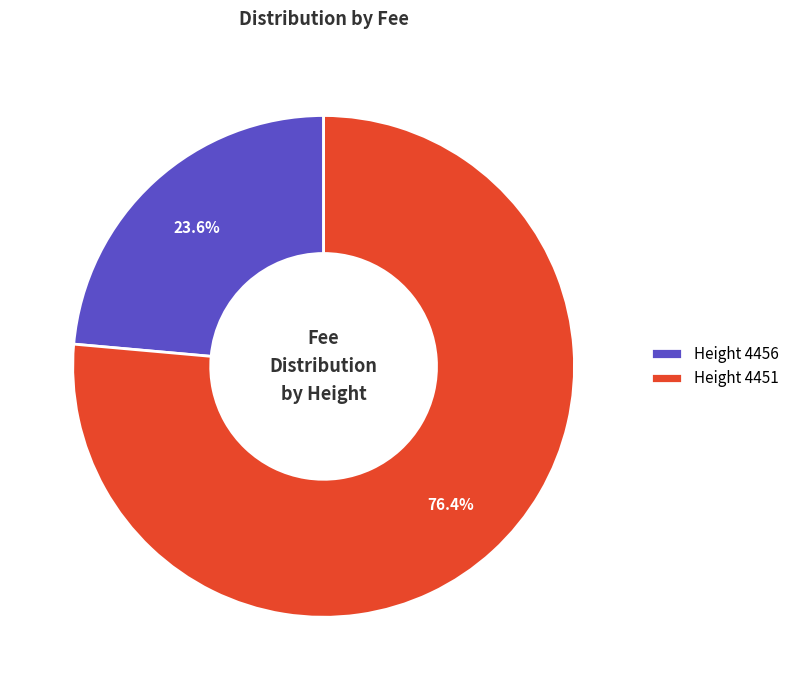

Which category accounts for the majority?

Height 4451